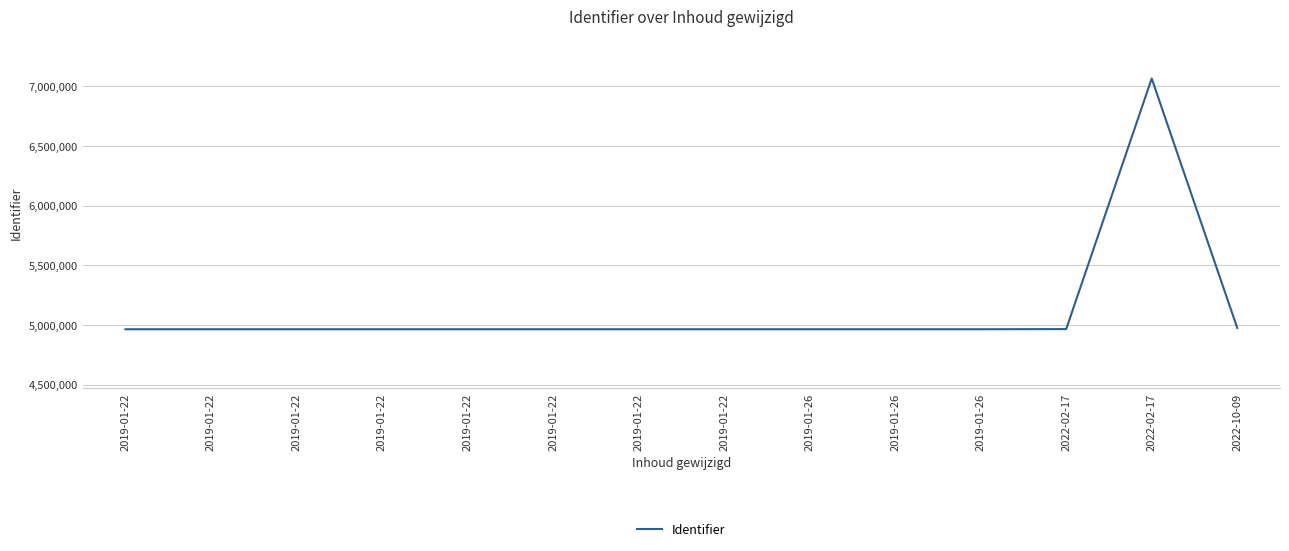

The chart shows a value of 6679888 at 2019-01-22. True or false?

False